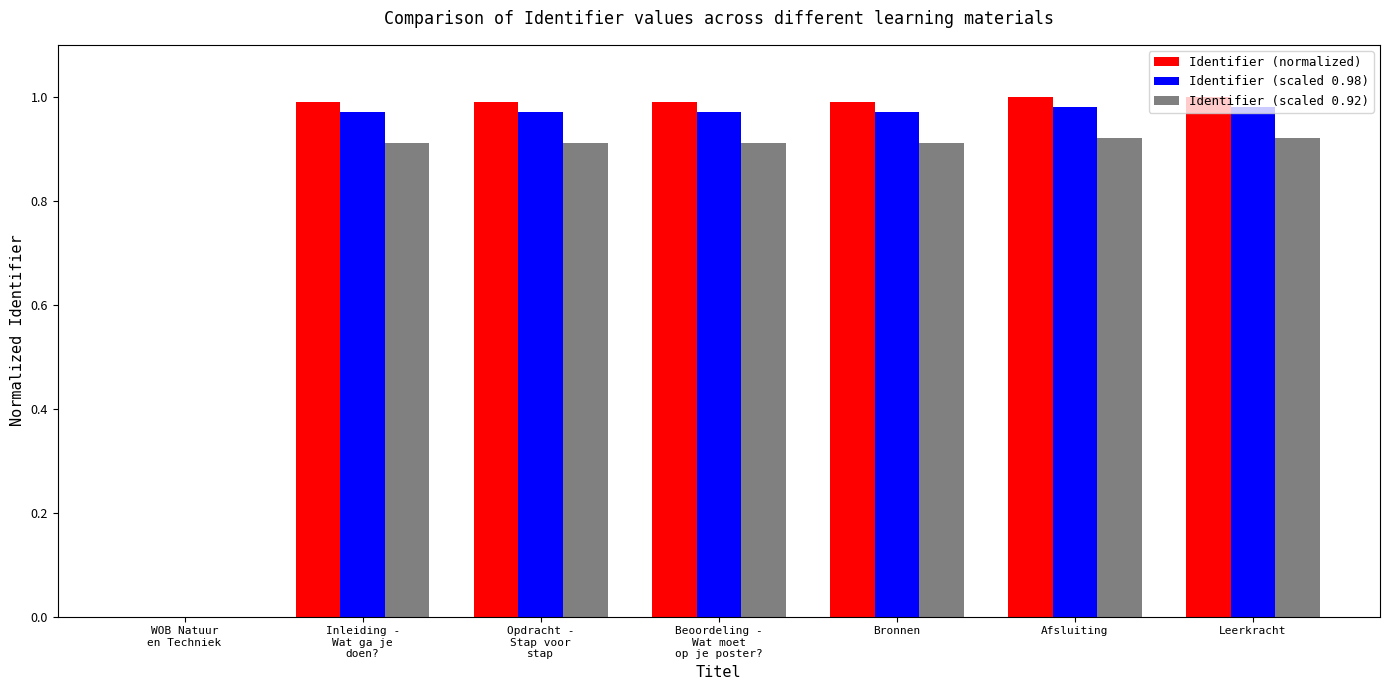

How many values in Identifier (normalized) are above zero?

6